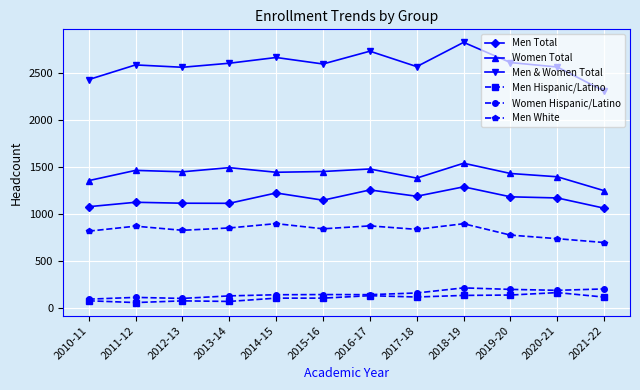

Count the number of data series in this chart.

6